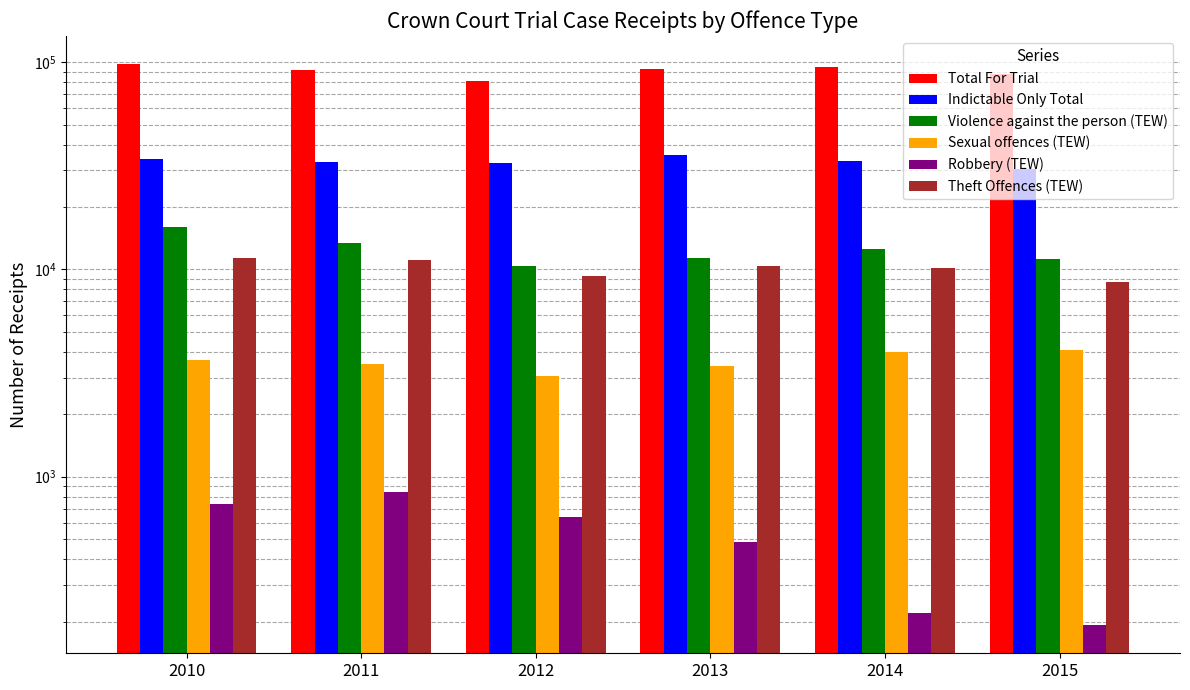

Which series has the largest range (max minus min)?

Total For Trial